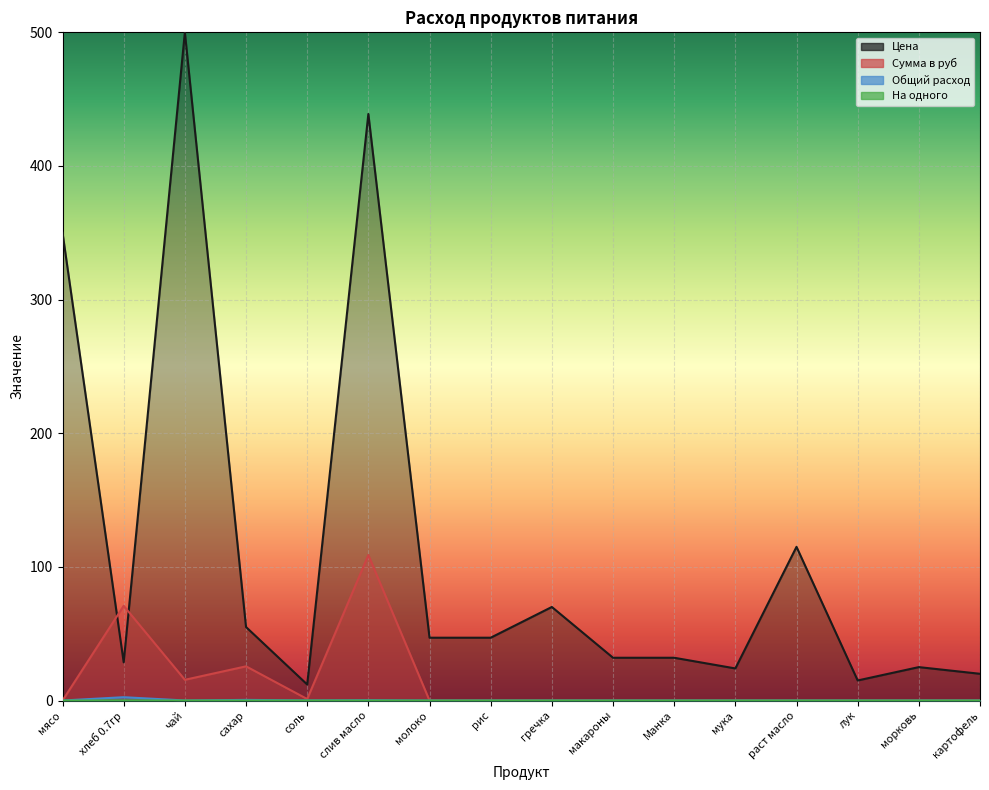

At which label is Общий расход closest to 1?

сахар